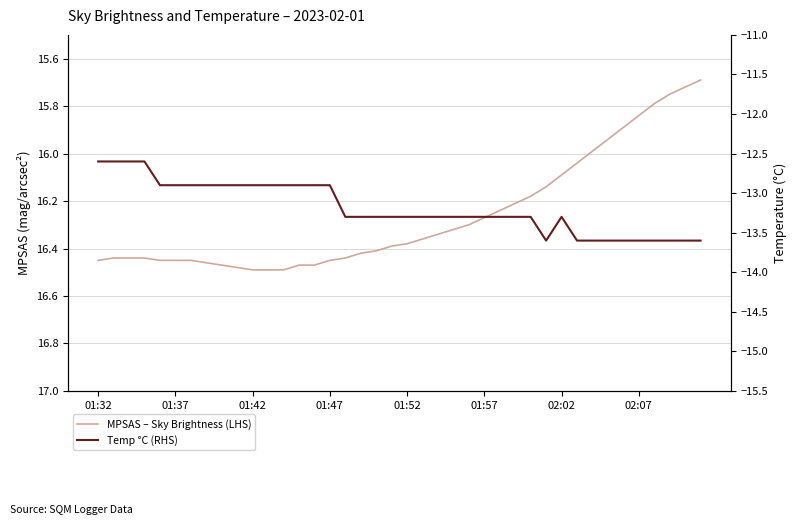

Is it true that Temp °C (RHS) equals -13.6 at 36?

True